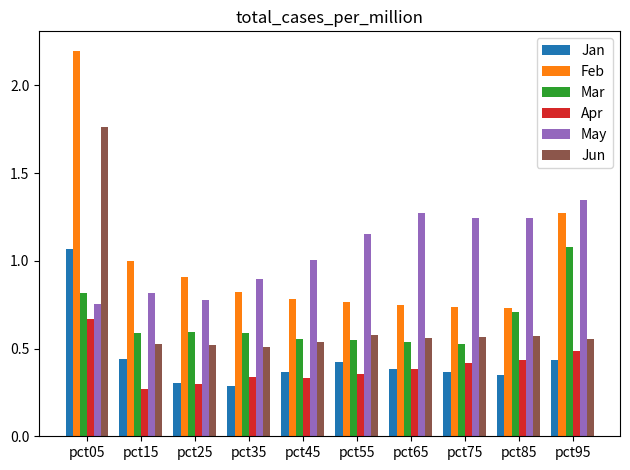

Which series has the widest spread of values?

Feb